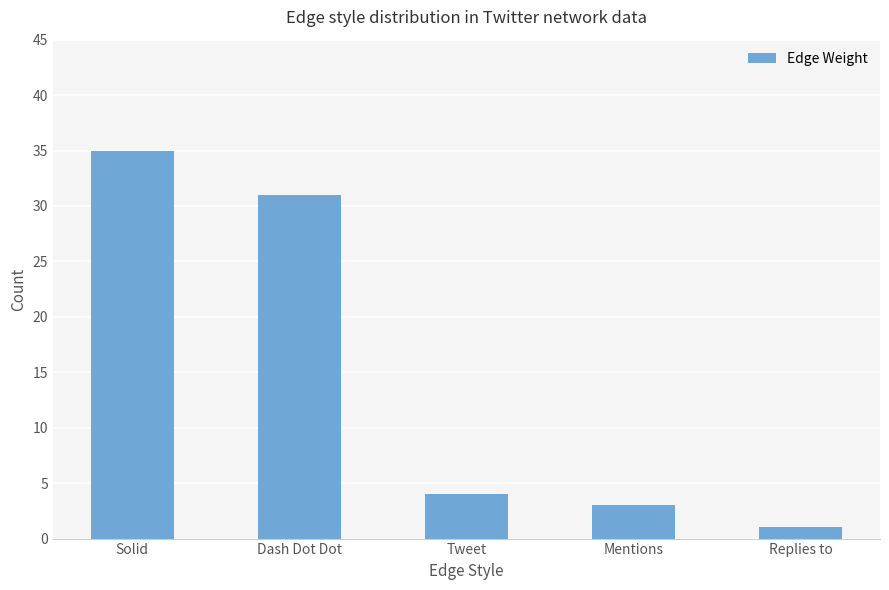

True or false: the data shows 12 at Dash Dot Dot.

False